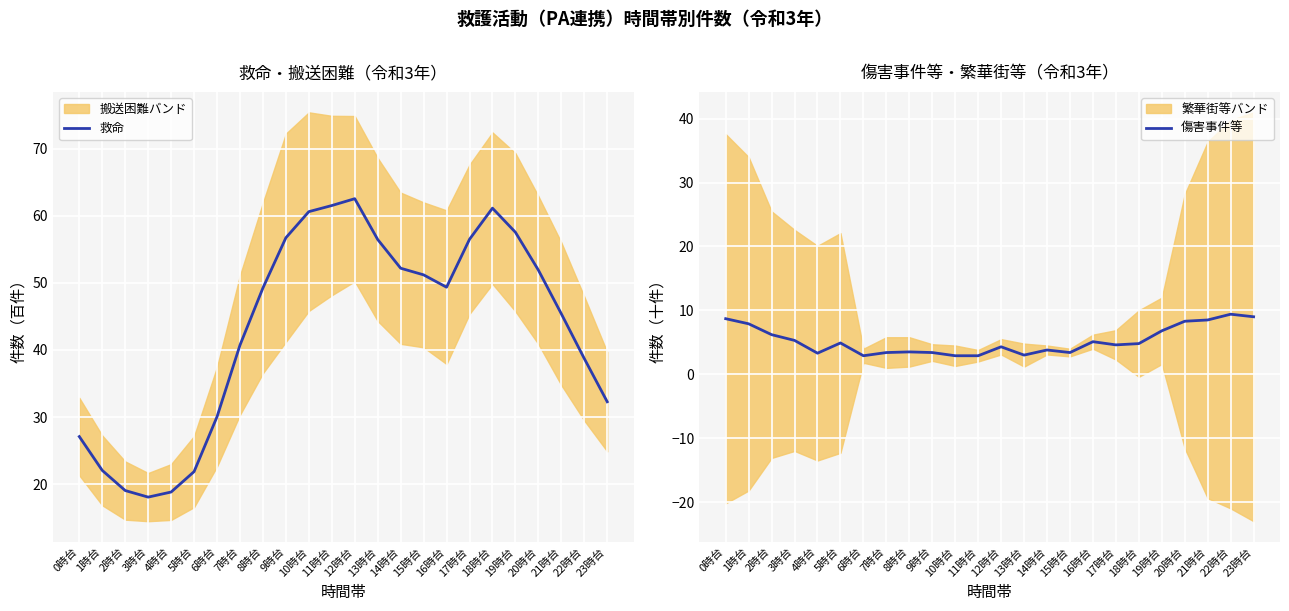

True or false: 傷害事件等 has more than 2 points higher than both neighbors.

True